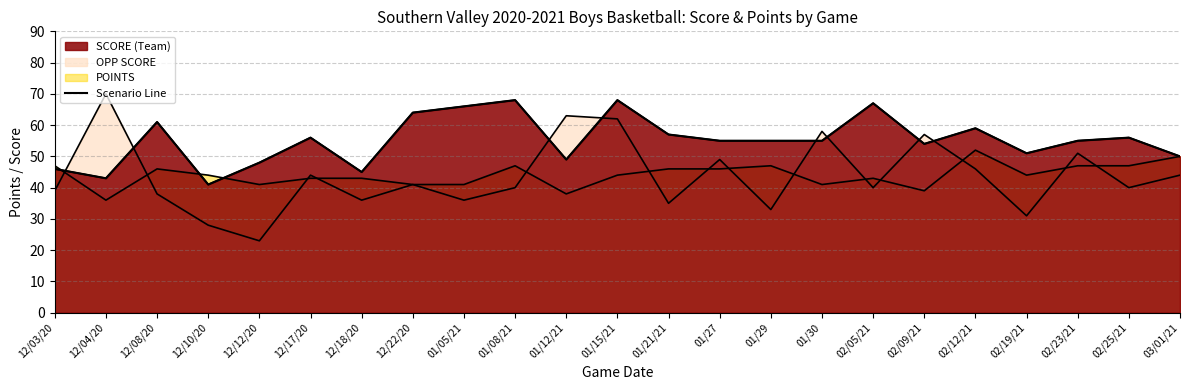

What is the label of the 23rd point from the right?

12/03/20